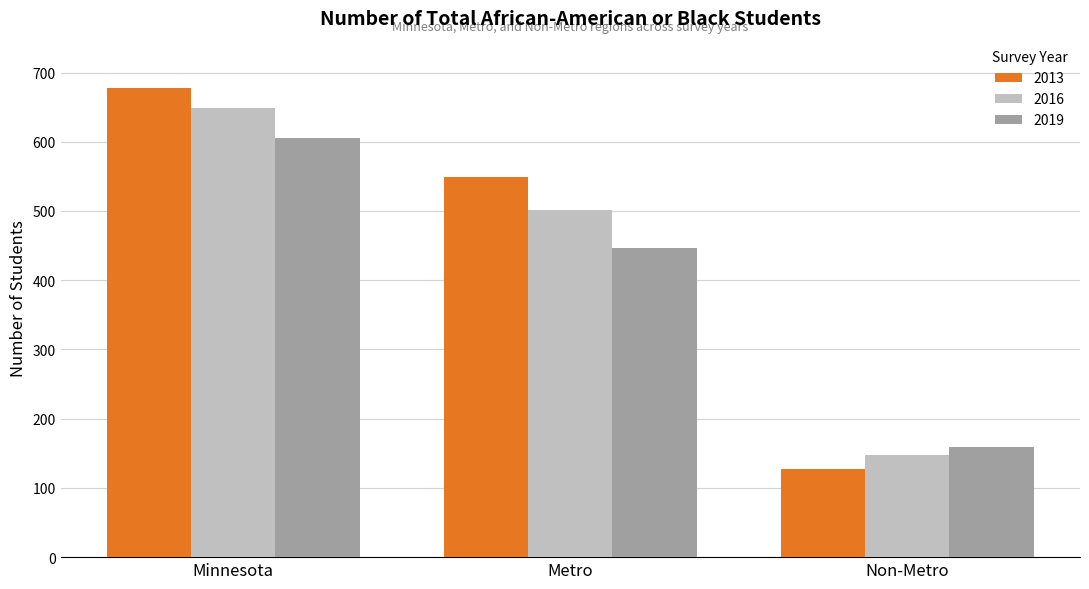

At which label does 2019 first exceed 447?

Minnesota